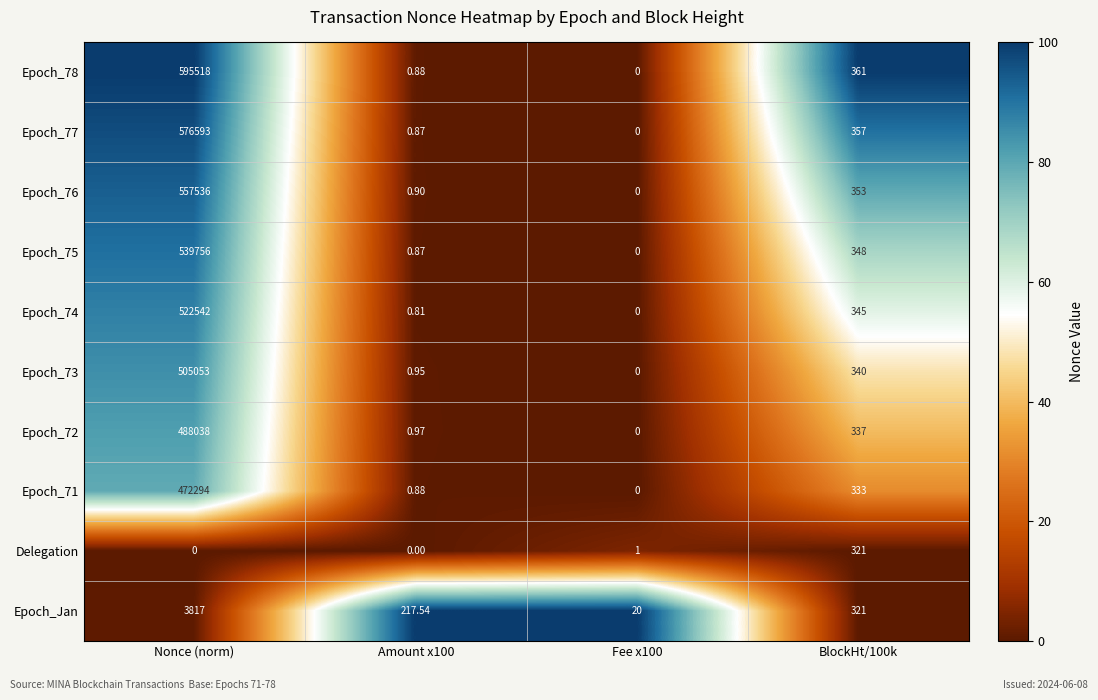

At which category does the chart reach its peak across all series?

Nonce (norm)